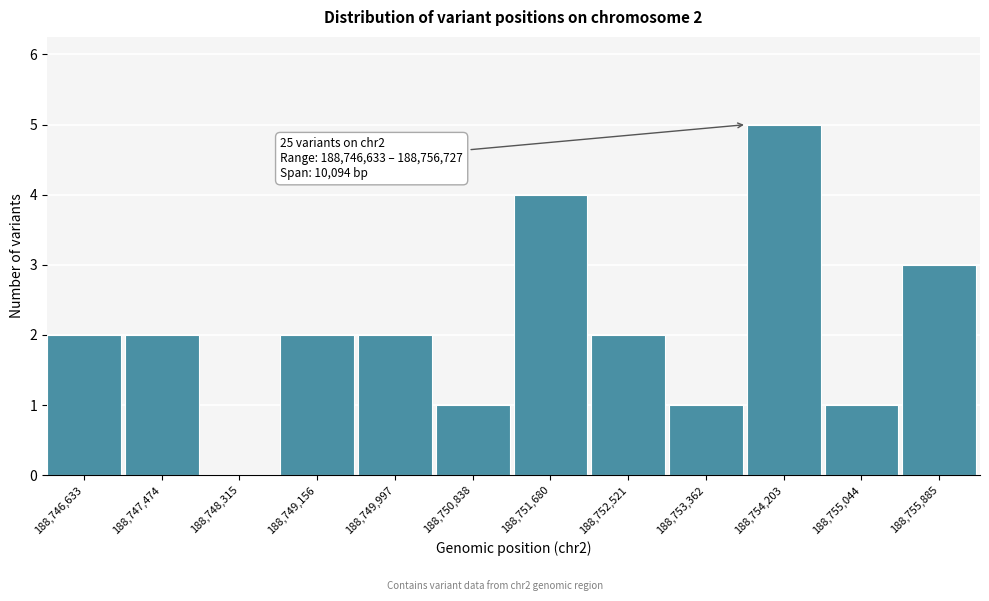

Reading left to right, what are all the values shown in this chart?

188,746,633=2	188,747,474=2	188,748,315=0	188,749,156=2	188,749,997=2	188,750,838=1	188,751,680=4	188,752,521=2	188,753,362=1	188,754,203=5	188,755,044=1	188,755,885=3